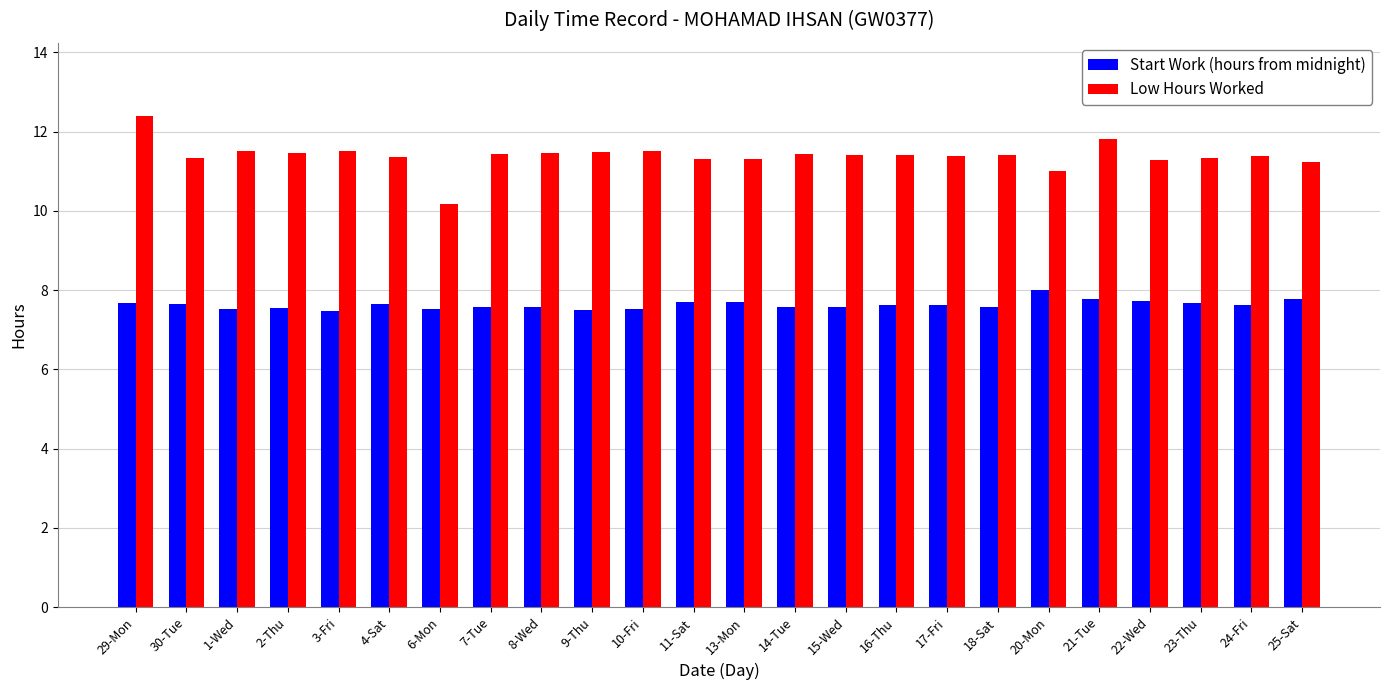

The Start Work (hours from midnight) series shows 3.5 at 1-Wed. True or false?

False